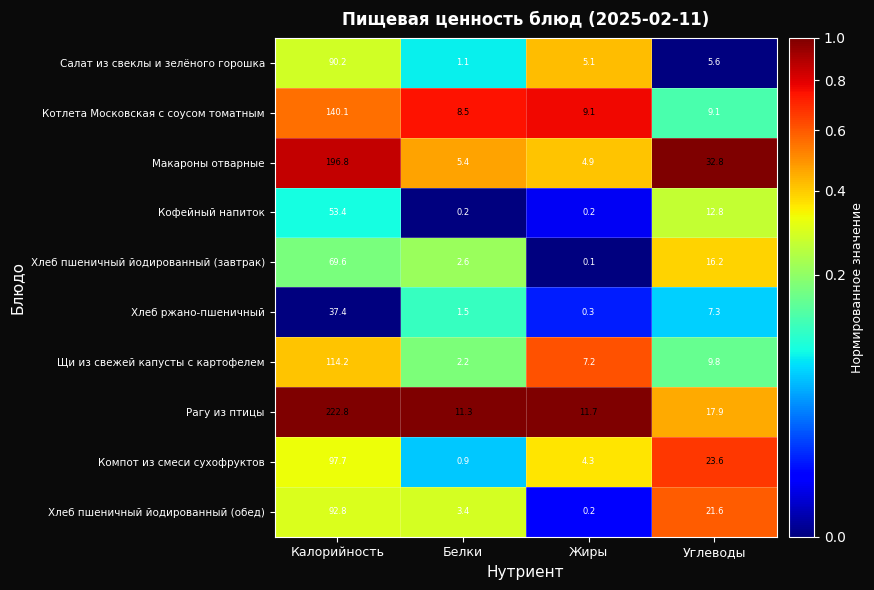

What is the greatest value displayed?

222.8